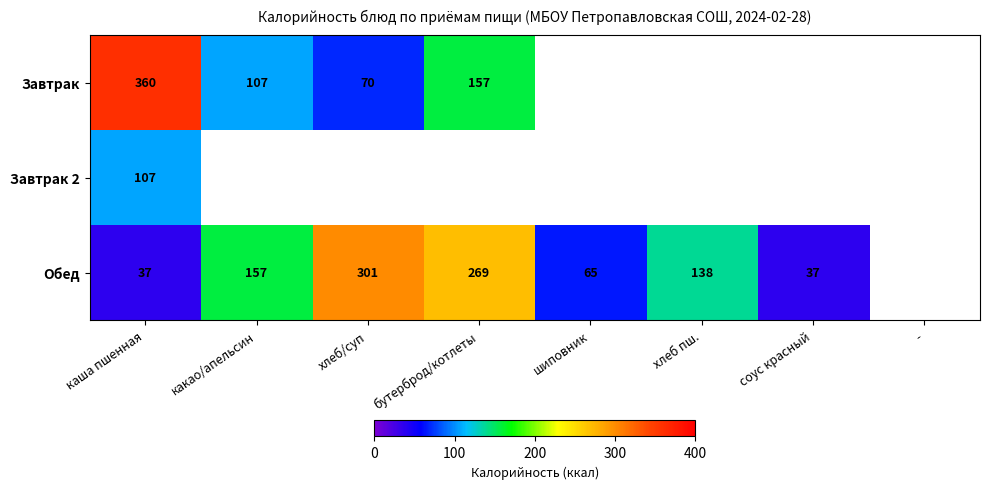

Is it true that Обед equals 157 at какао/апельсин?

True